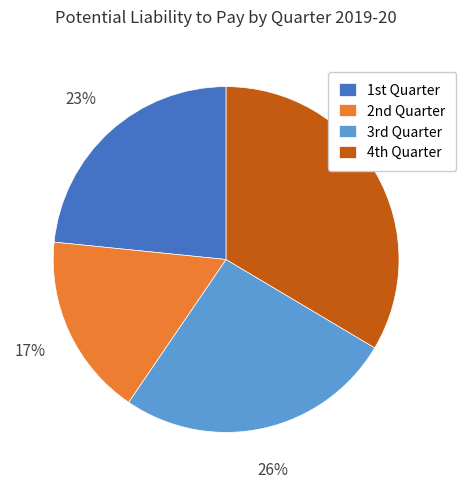

Rank the categories by value from lowest to highest.

2nd Quarter, 1st Quarter, 3rd Quarter, 4th Quarter